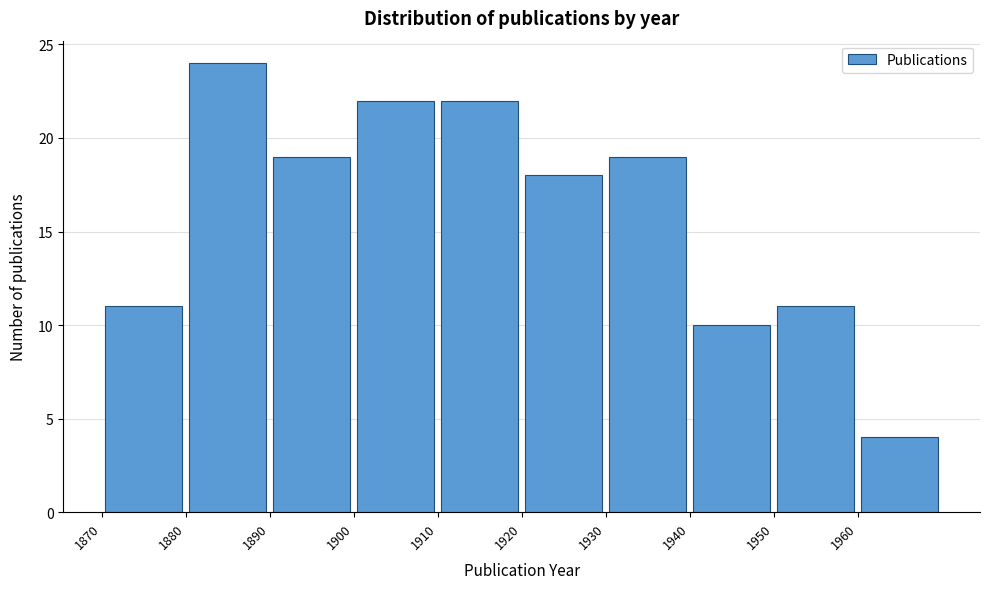

Reading left to right, transcribe this chart: for each bar, give the range it covers on the x-axis and its height. The values are not printed on the chart, so give them approximately, as read against the axis.

1870 to 1880: 11
1880 to 1890: 24
1890 to 1900: 19
1900 to 1910: 22
1910 to 1920: 22
1920 to 1930: 18
1930 to 1940: 19
1940 to 1950: 10
1950 to 1960: 11
1960 to 1970: 4